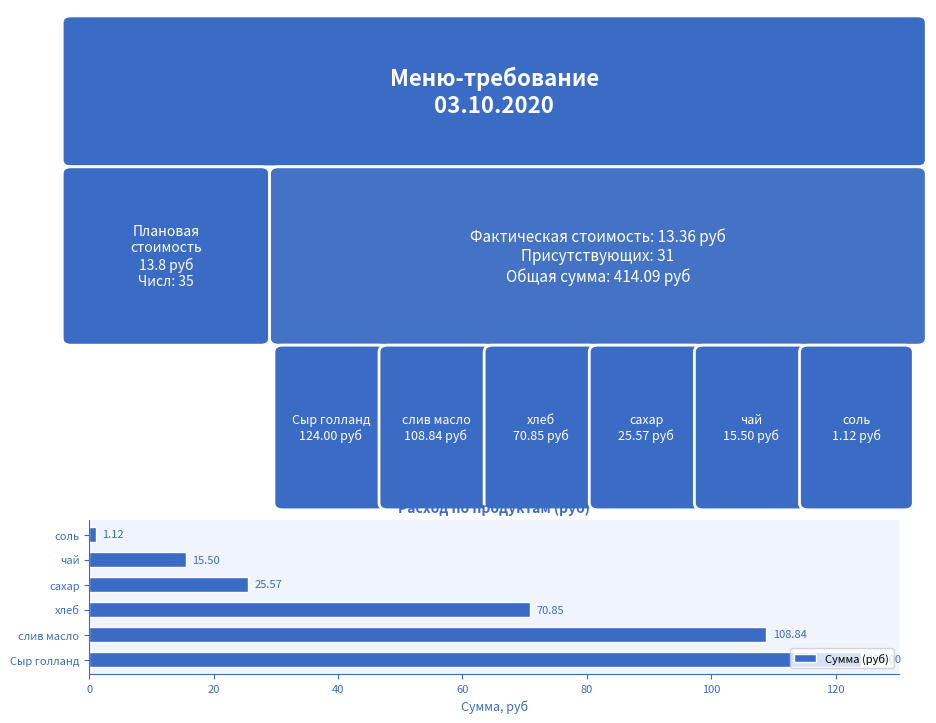

What is the greatest value displayed?

124.0